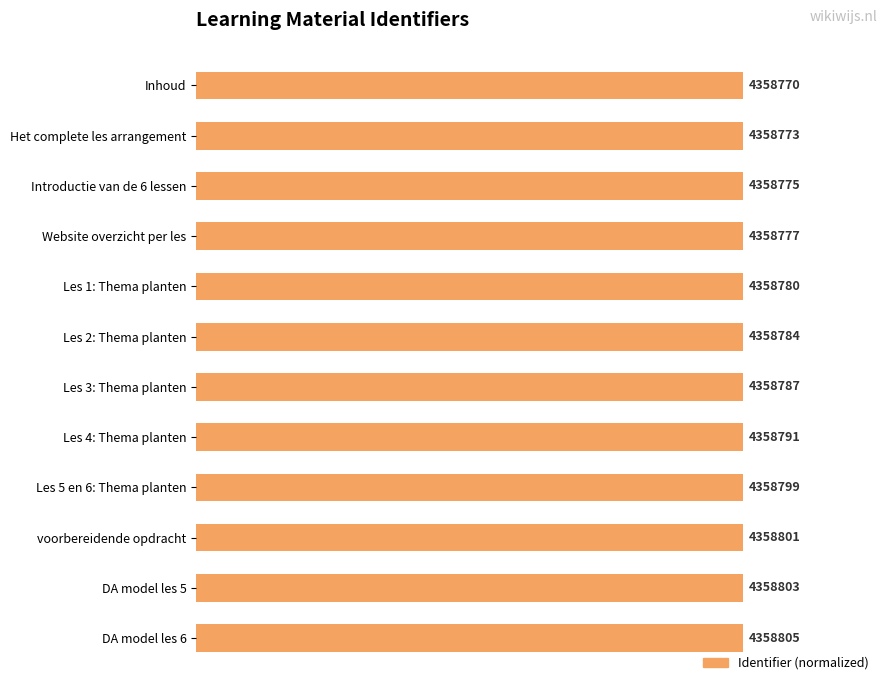

What is the smallest value displayed?

1.0